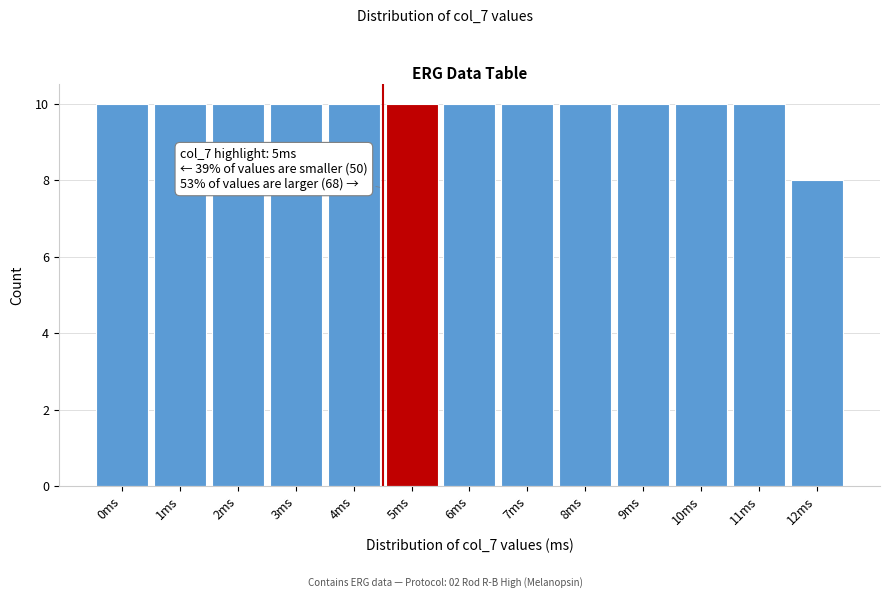

Reading right to left, transcribe all the data shown in this chart.

12ms=8	11ms=10	10ms=10	9ms=10	8ms=10	7ms=10	6ms=10	5ms=10	4ms=10	3ms=10	2ms=10	1ms=10	0ms=10